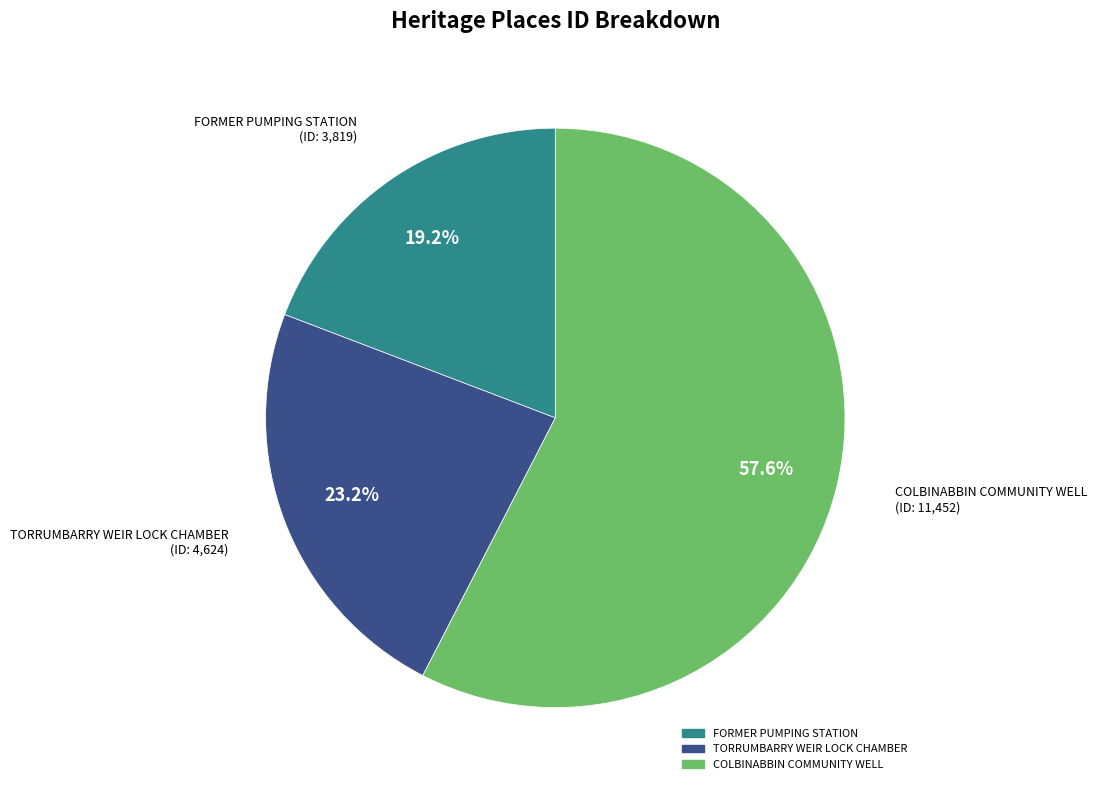

Rank the categories by value from highest to lowest.

COLBINABBIN COMMUNITY WELL, TORRUMBARRY WEIR LOCK CHAMBER, FORMER PUMPING STATION